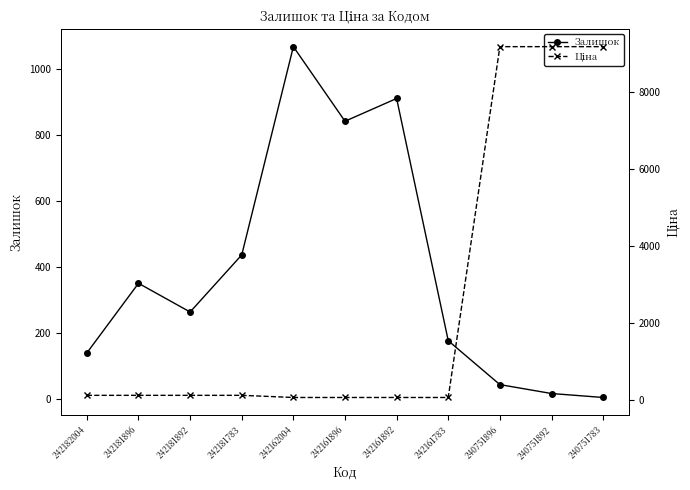

Is the value of Ціна at 242181892 greater than the value of Залишок at 242181892?

No